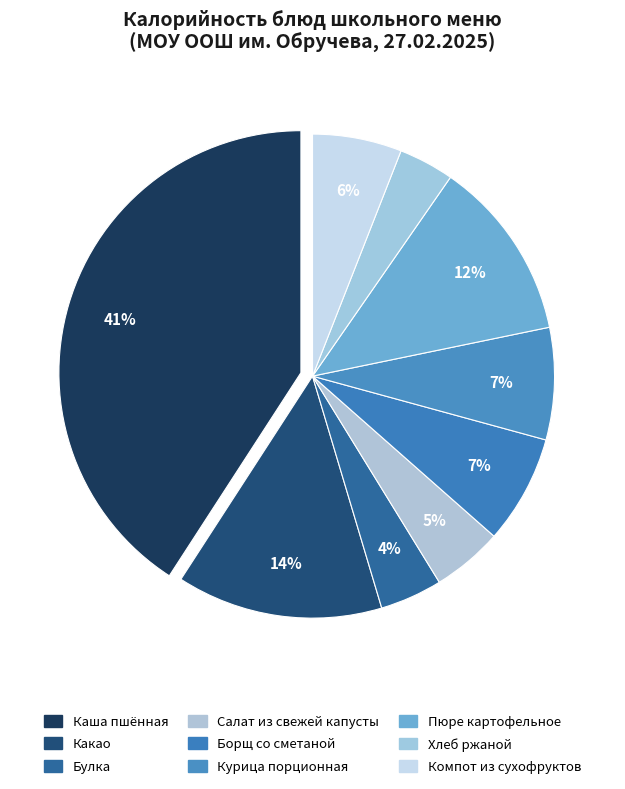

Which slice is the smallest?

Хлеб ржаной